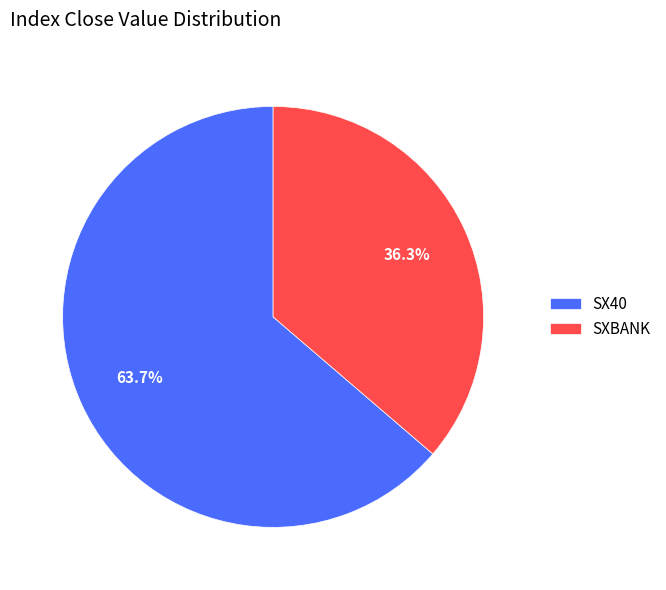

Which slice is the largest?

SX40